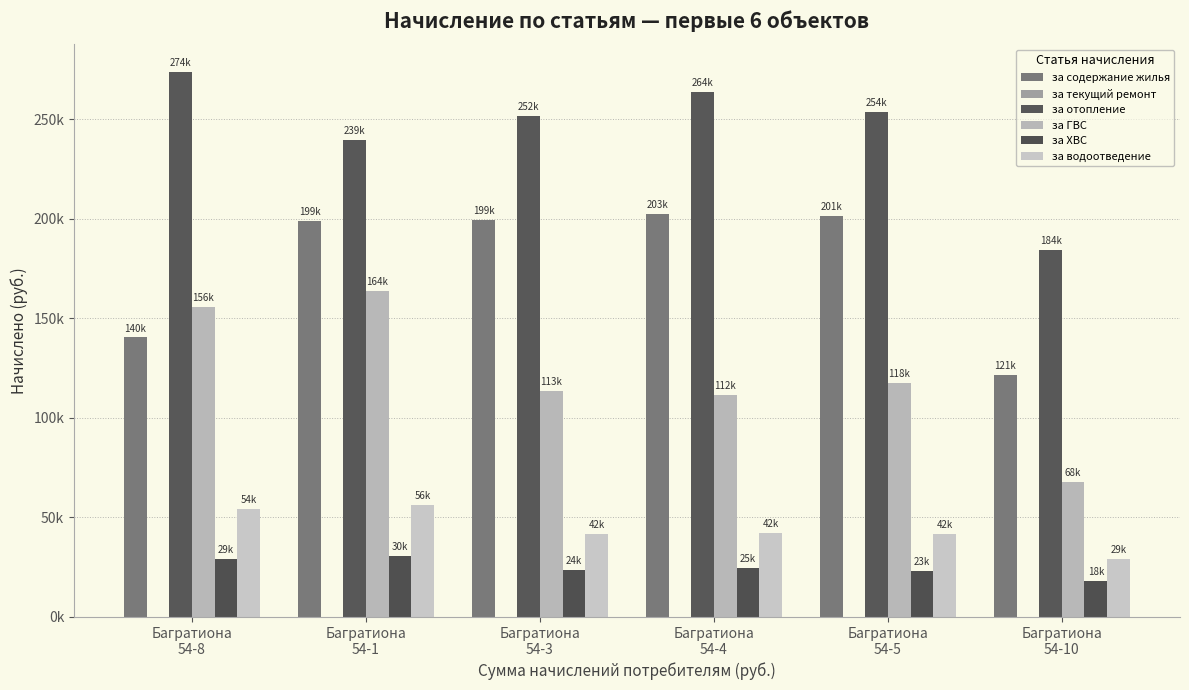

What is the greatest value displayed?

273955.3